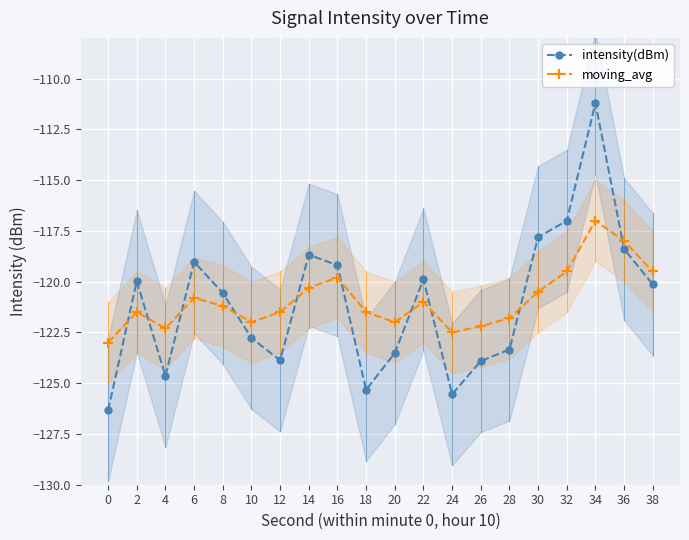

Rank the series at 22 from highest to lowest value.

intensity(dBm), moving_avg